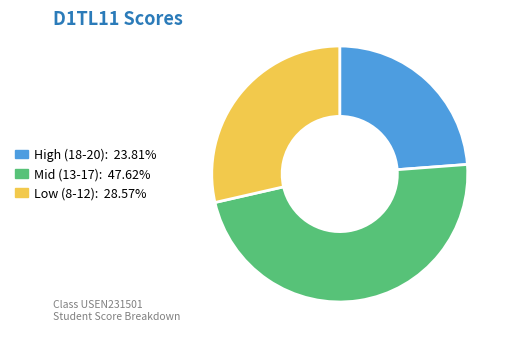

Is there a majority slice in this chart?

No